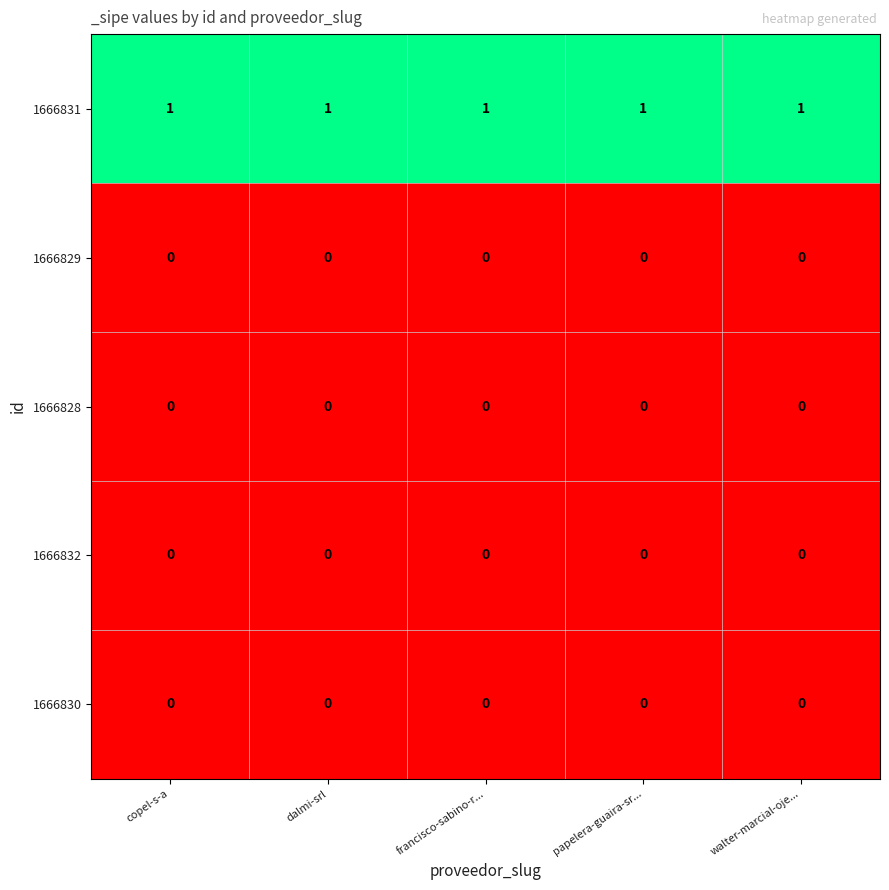

True or false: 1666832 has a value of 0 at papelera-guaira-sr....

True